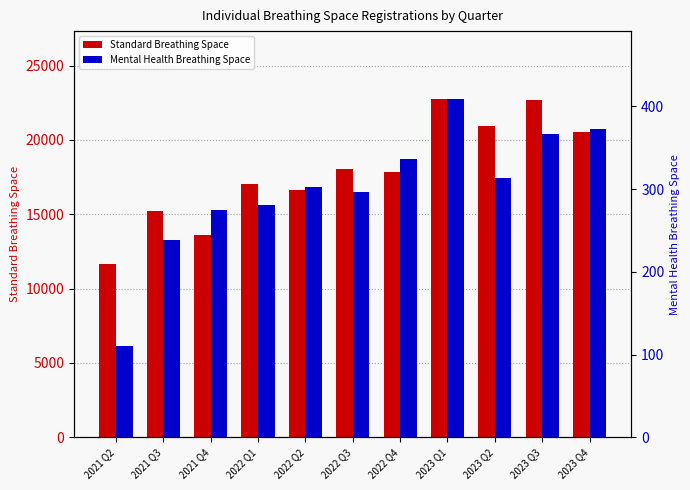

How many values in the Standard Breathing Space series exceed 17831?

5